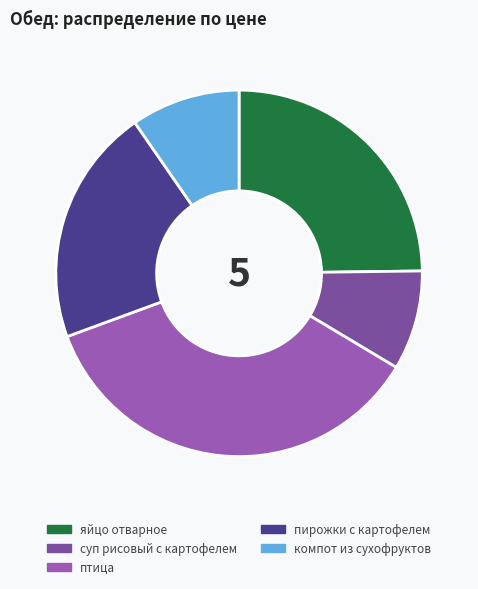

True or false: компот из сухофруктов accounts for 1% of the total.

False